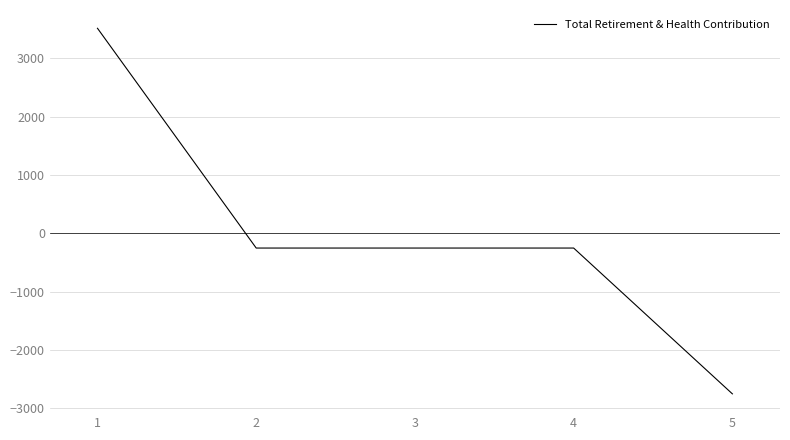

Is it true that the value at 5 is -989.6?

False